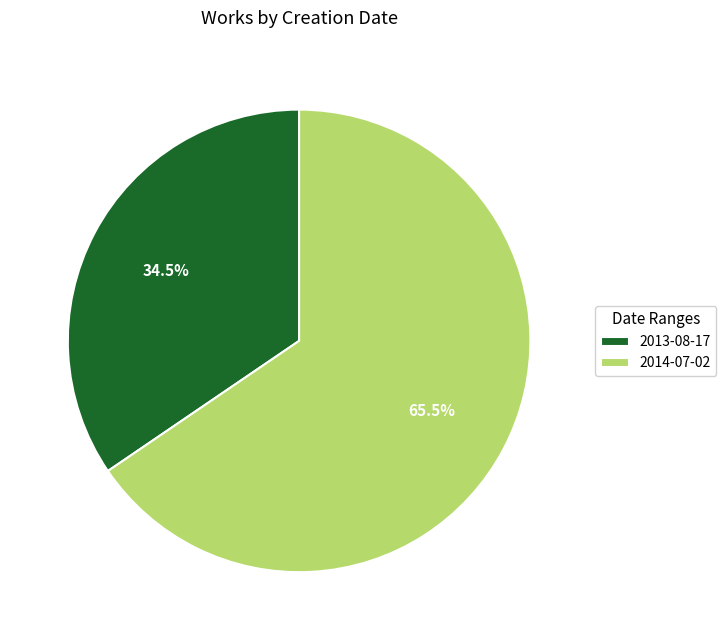

To the nearest percent, what is the combined percentage of 2013-08-17 and 2014-07-02?

100%